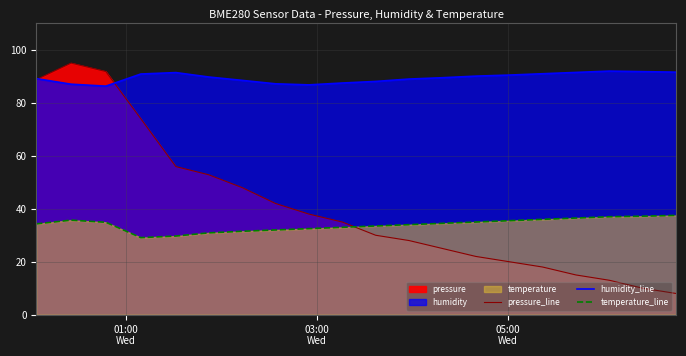

How many series are shown in this chart?

3